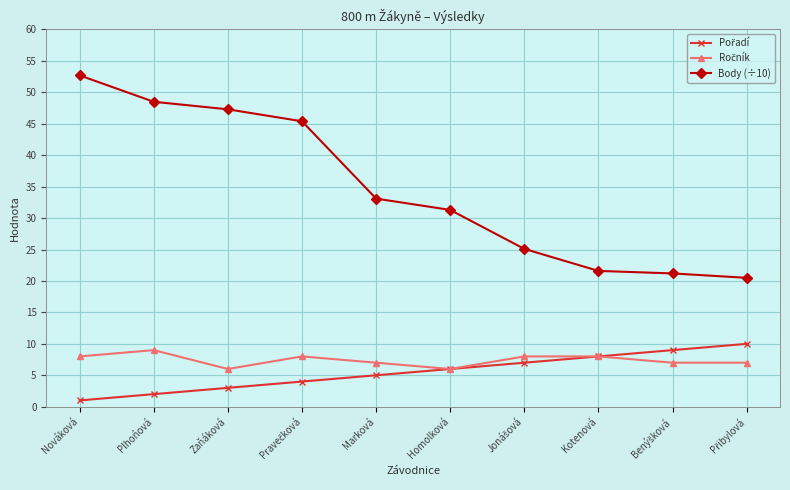

The Body (÷10) series shows 75.8 at Nováková. True or false?

False